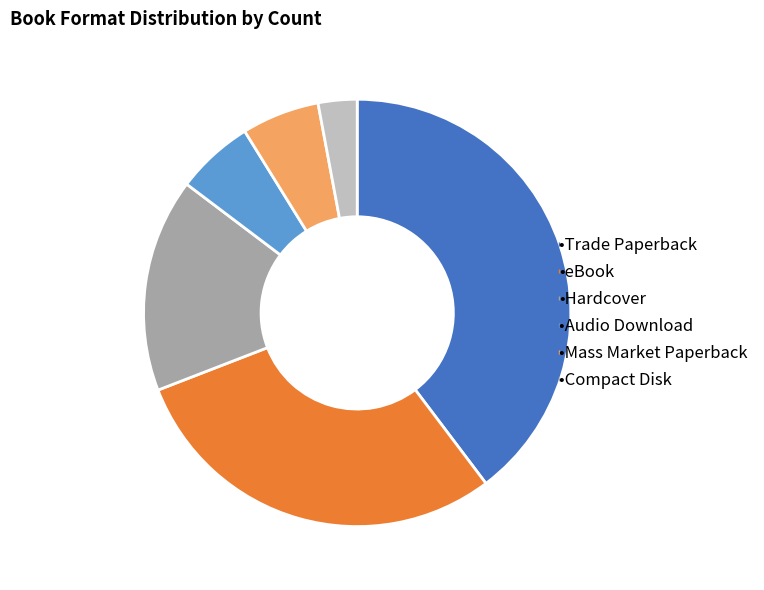

Is there a majority slice in this chart?

No